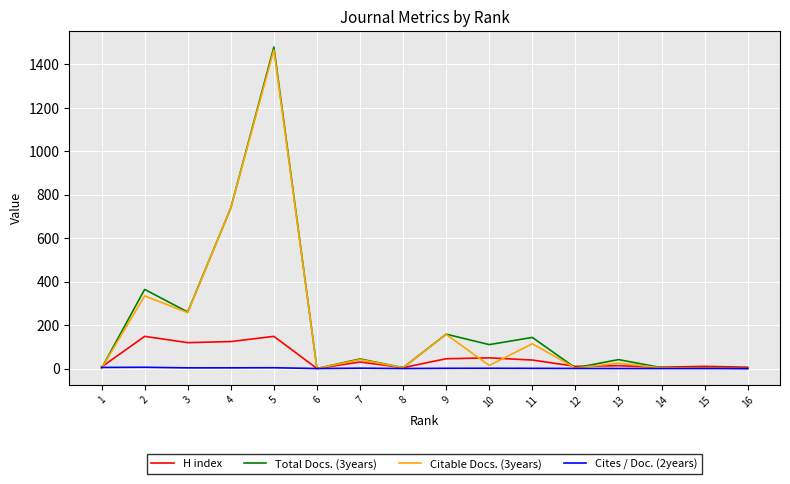

What is the greatest value displayed?

1479.0